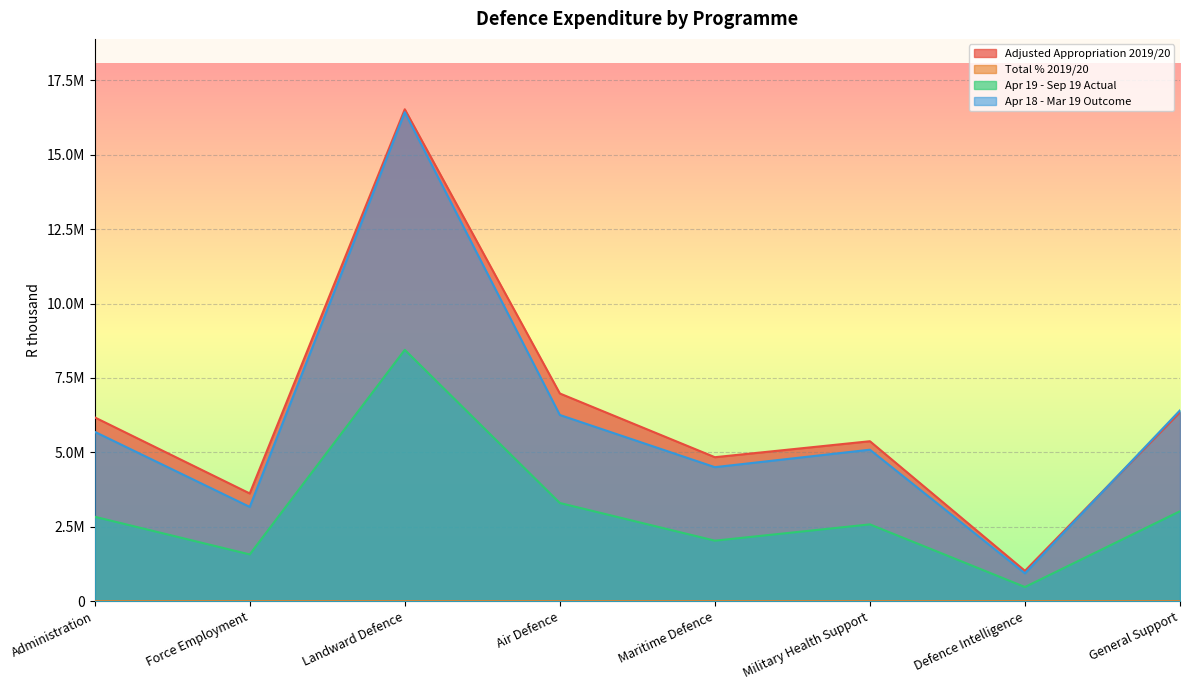

Is it true that Adjusted Appropriation 2019/20 equals 5375266.0 at Military Health Support?

True